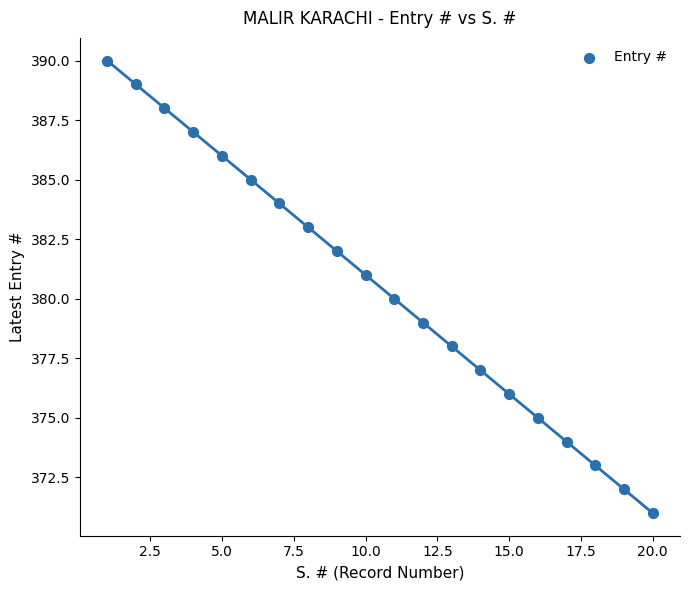

What is the range of Y values (max minus min)?

19